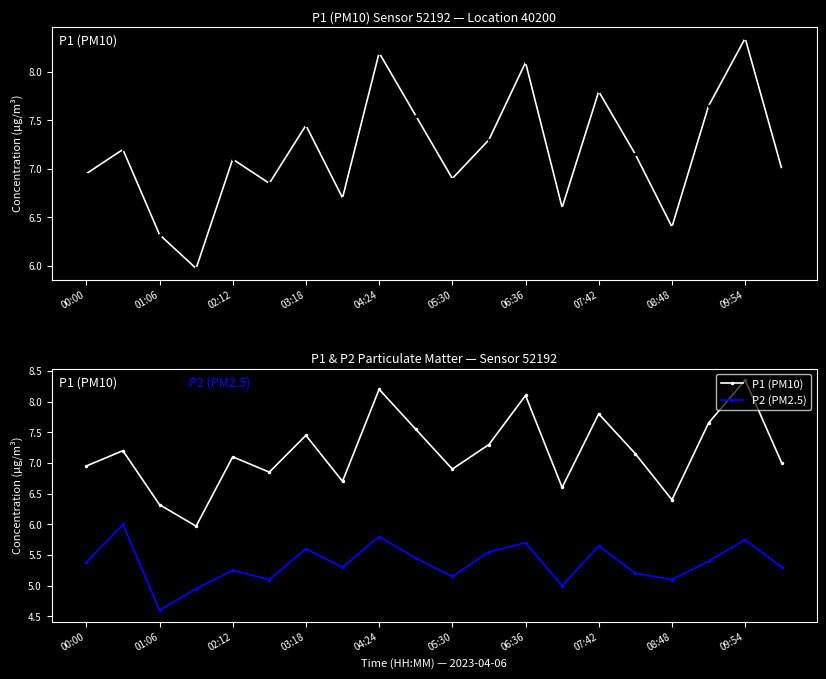

True or false: P1 (PM10) and P2 (PM2.5) intersect in this chart.

False